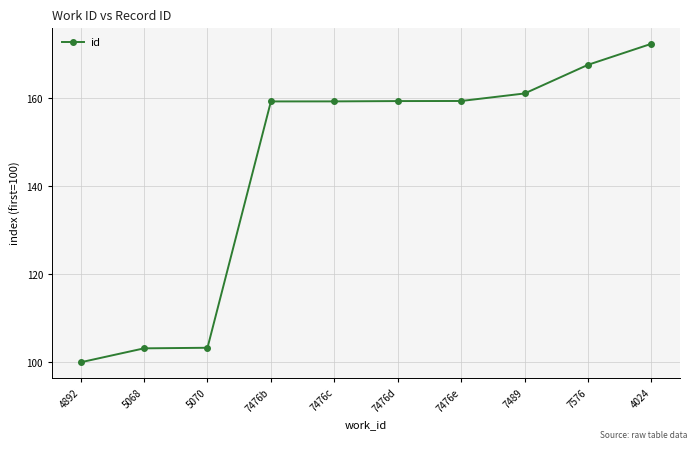

What is the sum of the values at 4024 and 7476d?

331.7